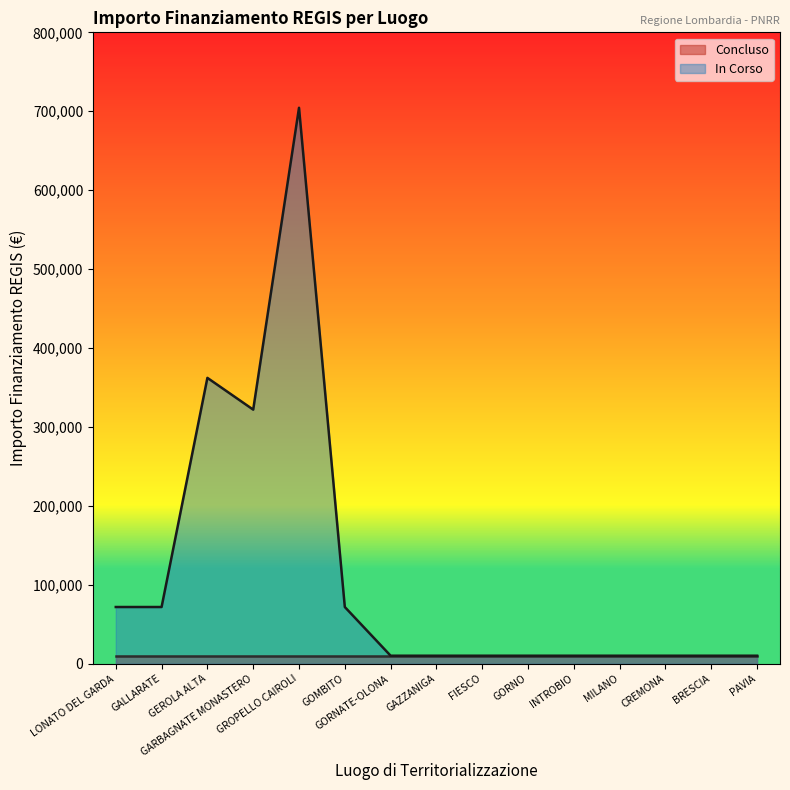

How many points are lower than both their immediate neighbors (excluding endpoints)?

1